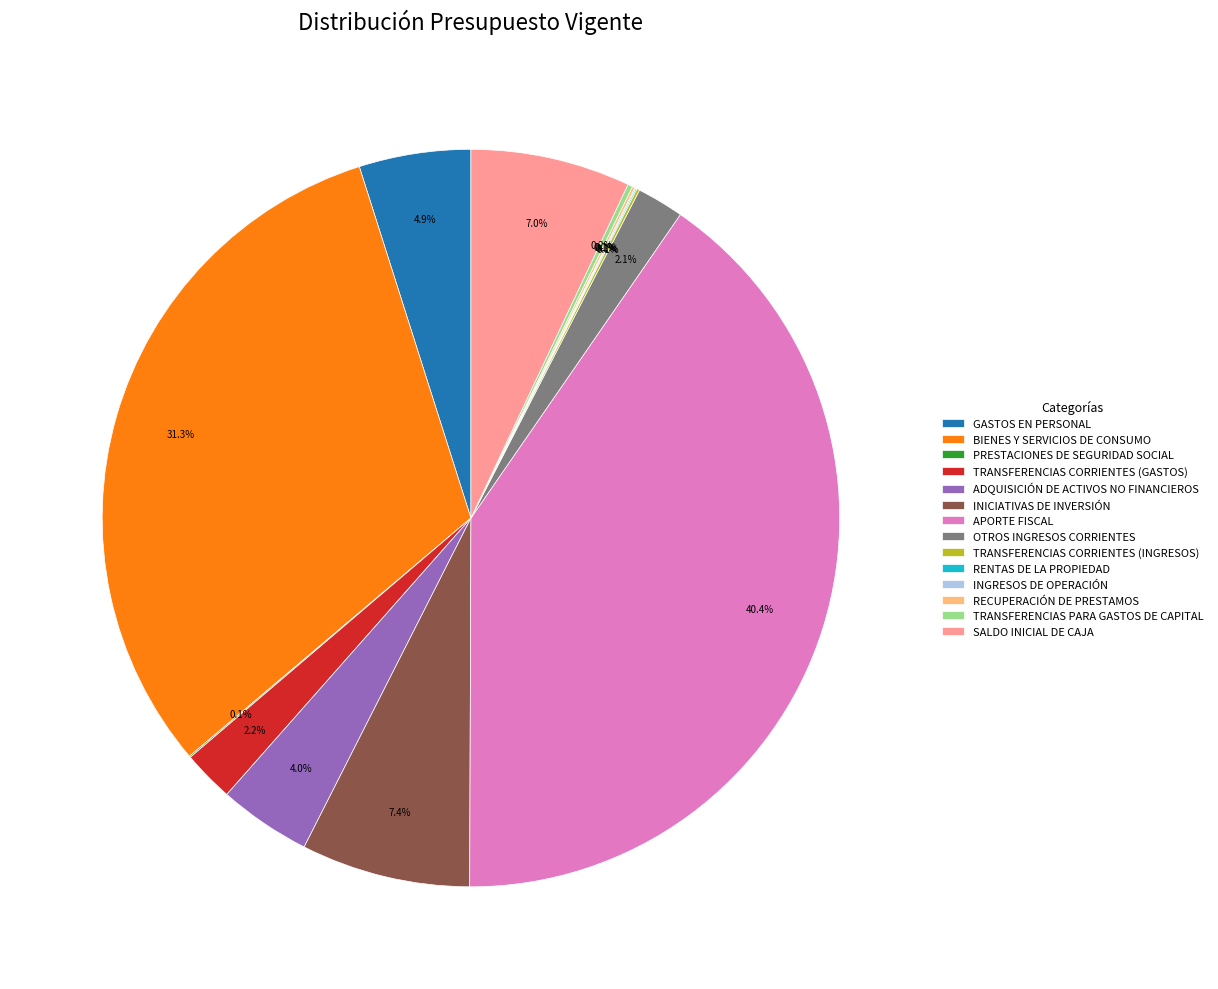

What percentage do ADQUISICIÓN DE ACTIVOS NO FINANCIEROS and OTROS INGRESOS CORRIENTES together represent?

6.1%